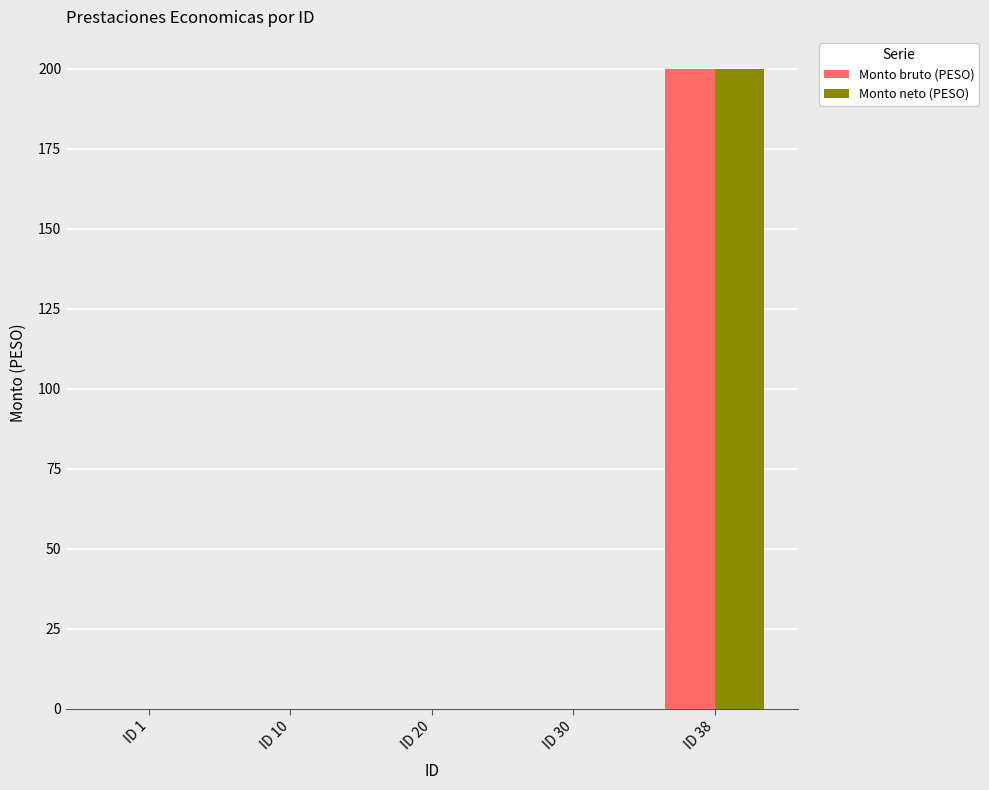

Are the bars grouped side by side (vs. stacked)?

Yes